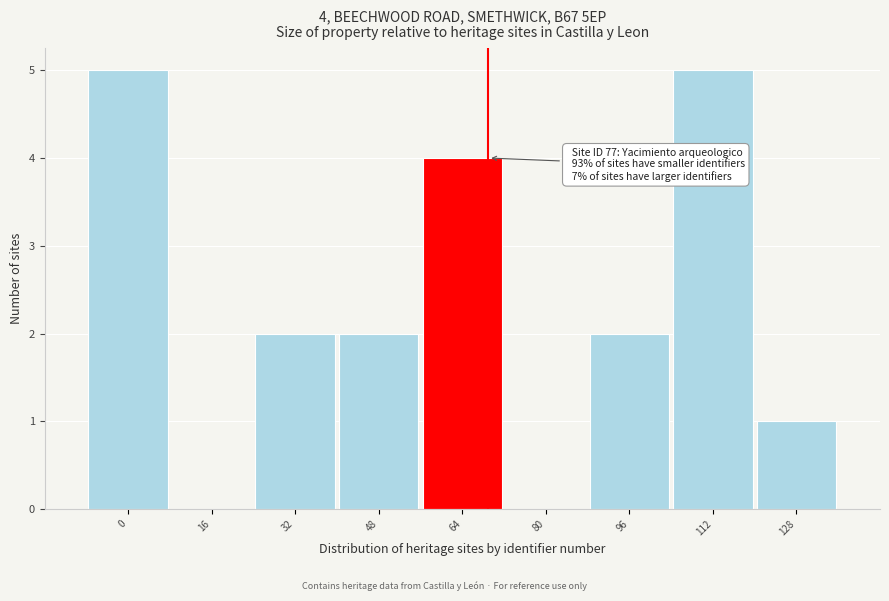

Reading right to left, extract all data points from this chart.

128=1	112=5	96=2	80=0	64=4	48=2	32=2	16=0	0=5